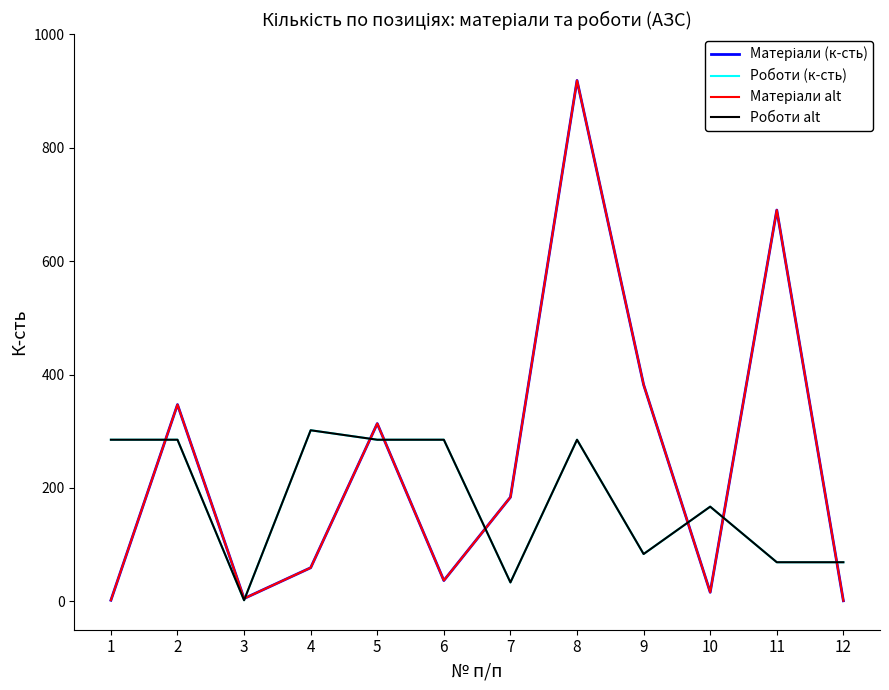

What is the difference between the maximum and minimum values in the Роботи (к-сть) series?

299.7